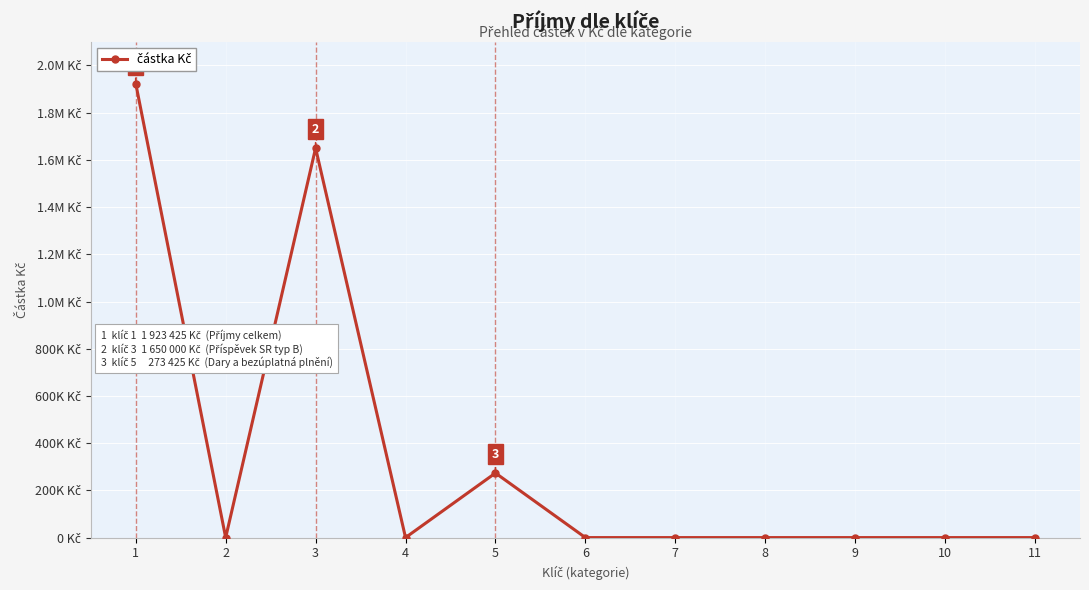

True or false: the data has more than 1 interior local peaks.

True